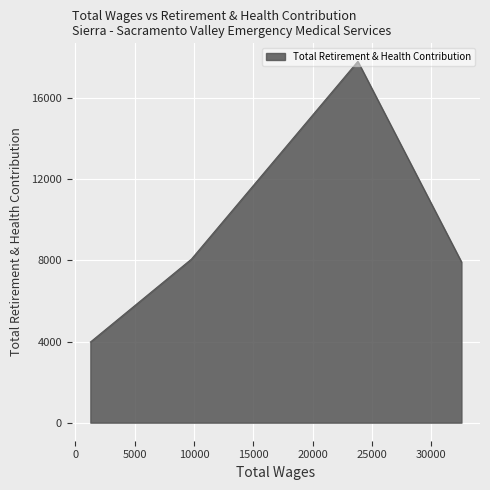

Does the chart have visible grid lines?

Yes